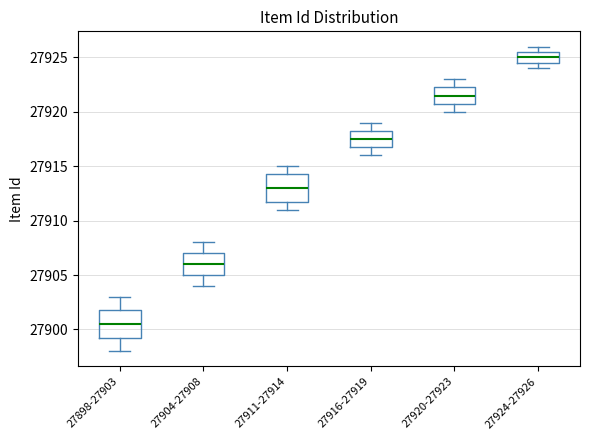

Reading left to right, transcribe this box plot: for each box, give where its median line is, the range the box spans, and where its two whiskers end, as read against the y-axis. The values are not printed on the chart, so give them approximately, as read against the axis.

27898-27903: median 27900.5, box 27899.5 to 27902.0, whiskers 27898.0 to 27903.0
27904-27908: median 27906.0, box 27905.0 to 27907.0, whiskers 27904.0 to 27908.0
27911-27914: median 27913.0, box 27912.0 to 27914.5, whiskers 27911.0 to 27915.0
27916-27919: median 27917.5, box 27917.0 to 27918.5, whiskers 27916.0 to 27919.0
27920-27923: median 27921.5, box 27921.0 to 27922.5, whiskers 27920.0 to 27923.0
27924-27926: median 27925.0, box 27924.5 to 27925.5, whiskers 27924.0 to 27926.0